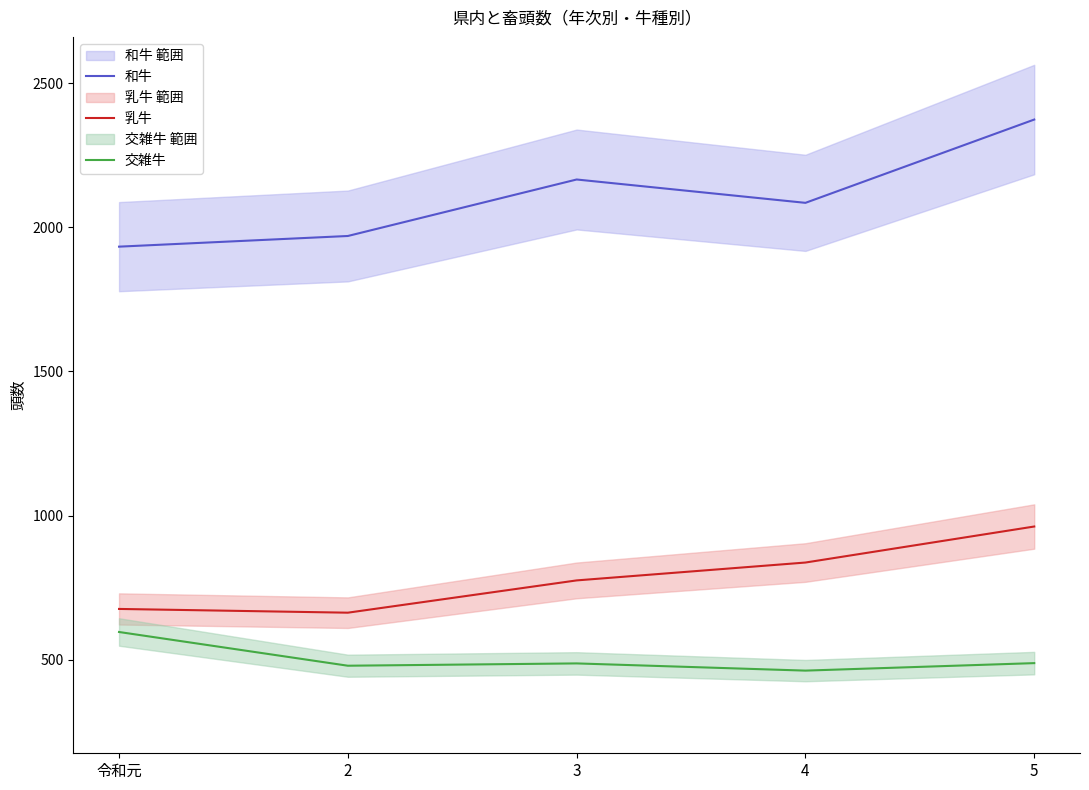

At 2, list the series in order from smallest to largest.

交雑牛, 乳牛, 和牛